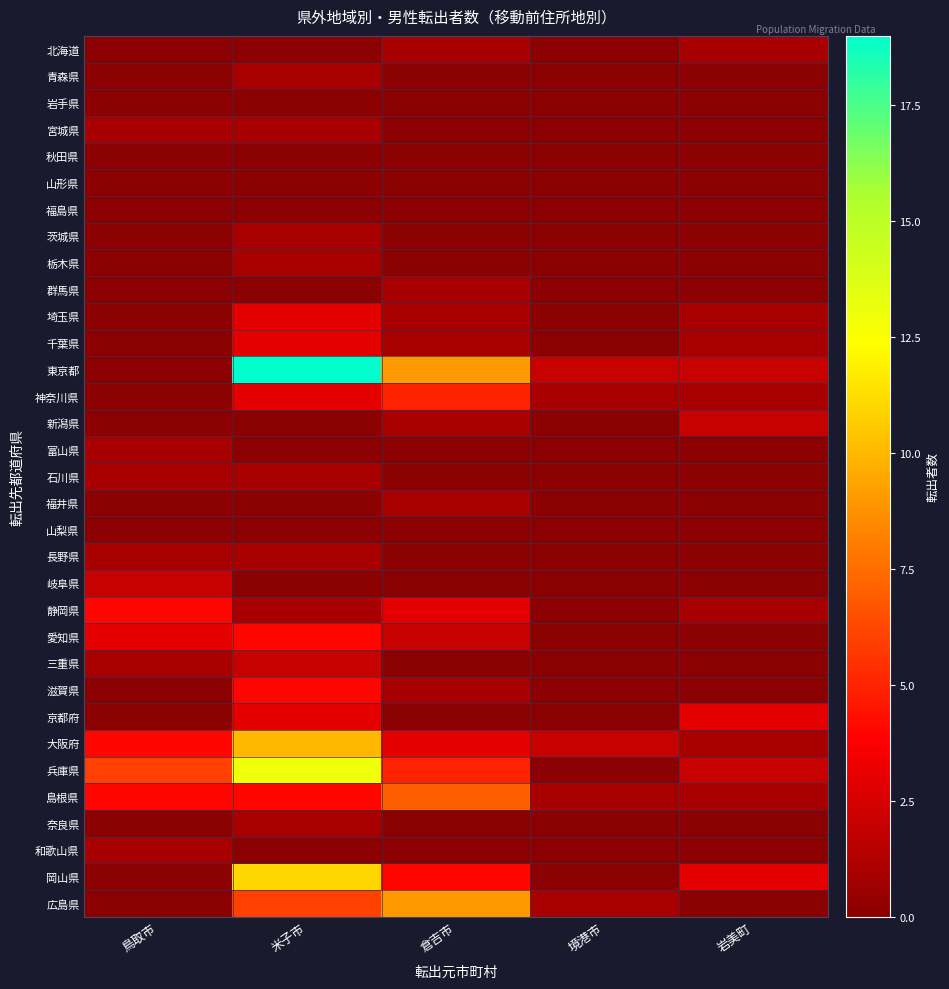

What is the spread (max minus min) of values at 米子市?

19